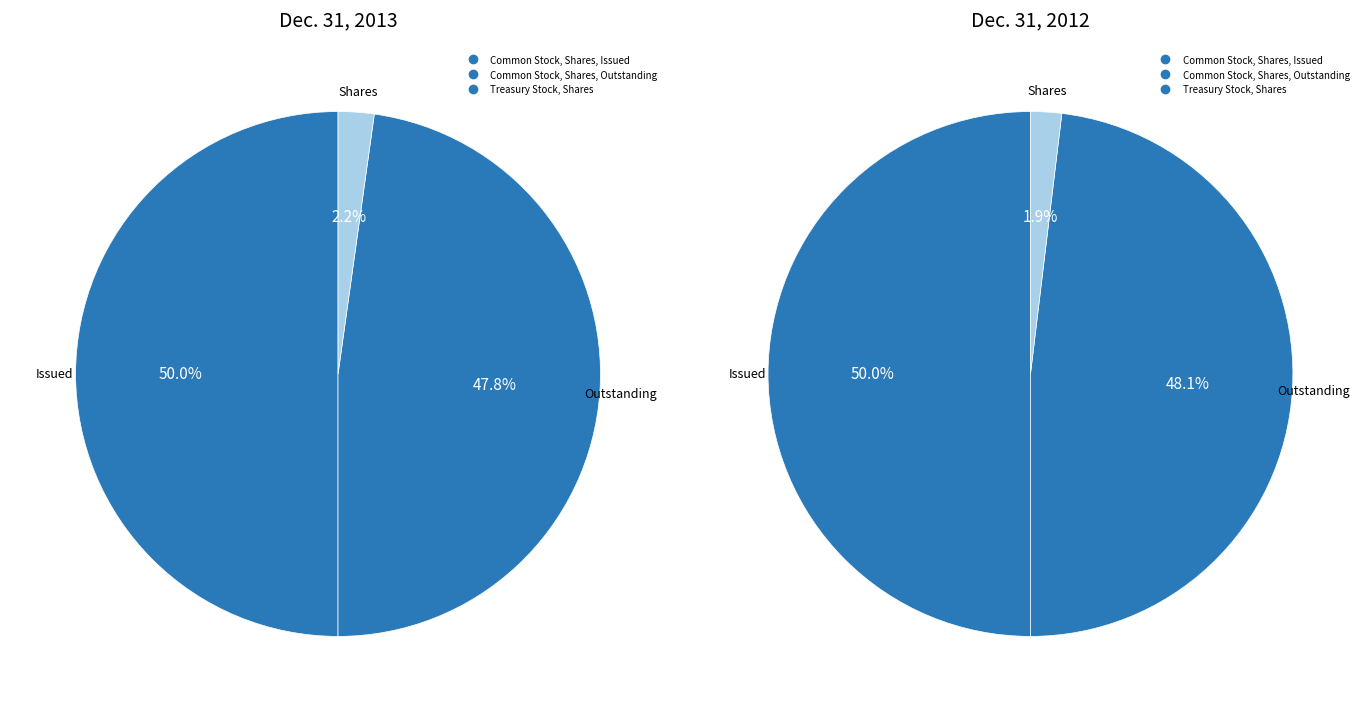

How many segments does this pie chart have?

3